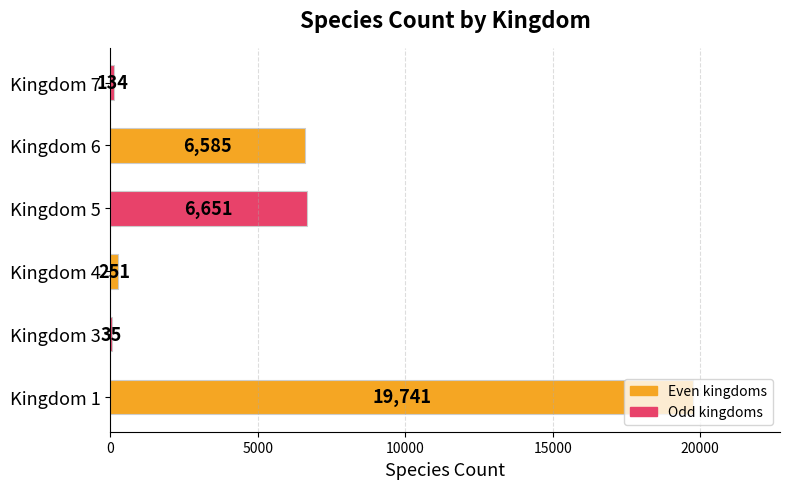

Between Kingdom 3 and Kingdom 4, which is larger?

Kingdom 4